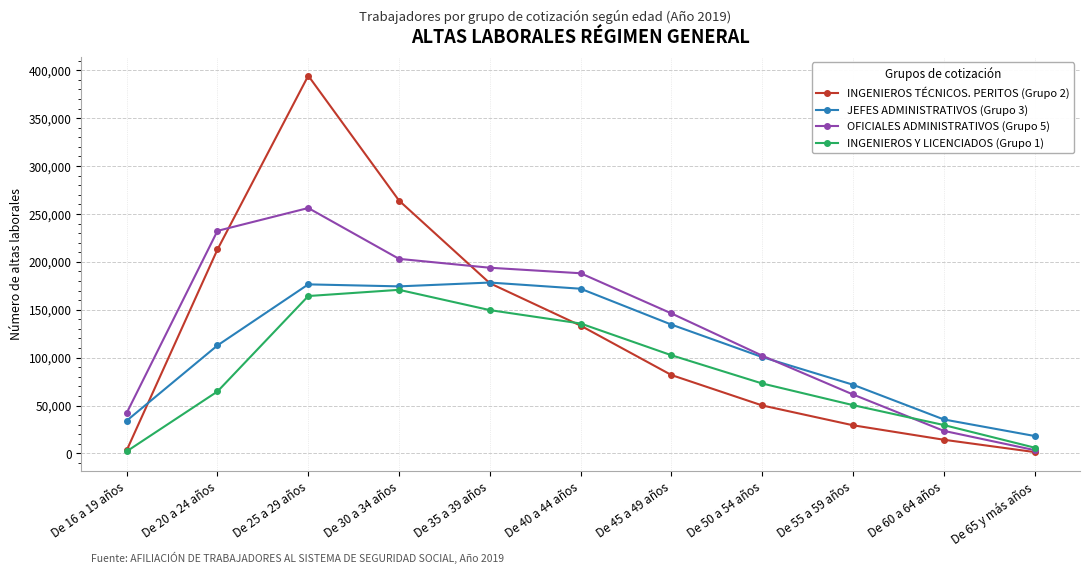

What is the label of the 4th point from the left?

De 30 a 34 años